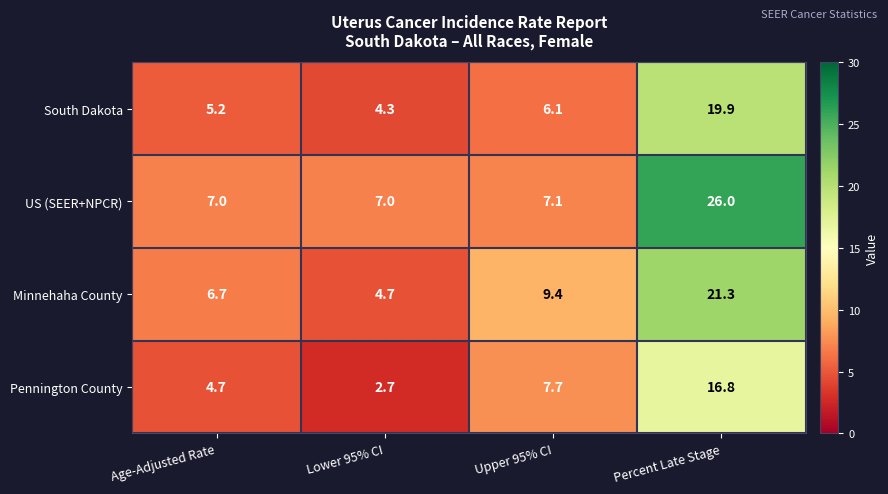

How many series are shown in this chart?

4